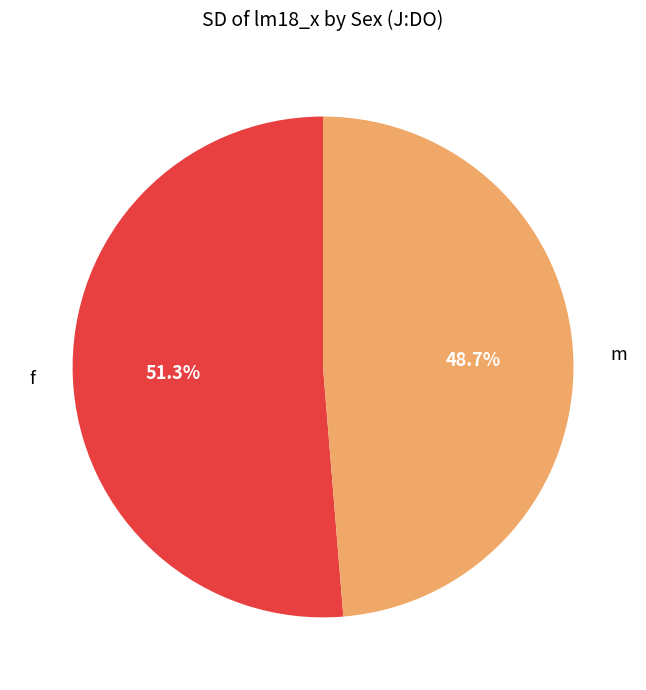

Between m and f, which is larger?

f